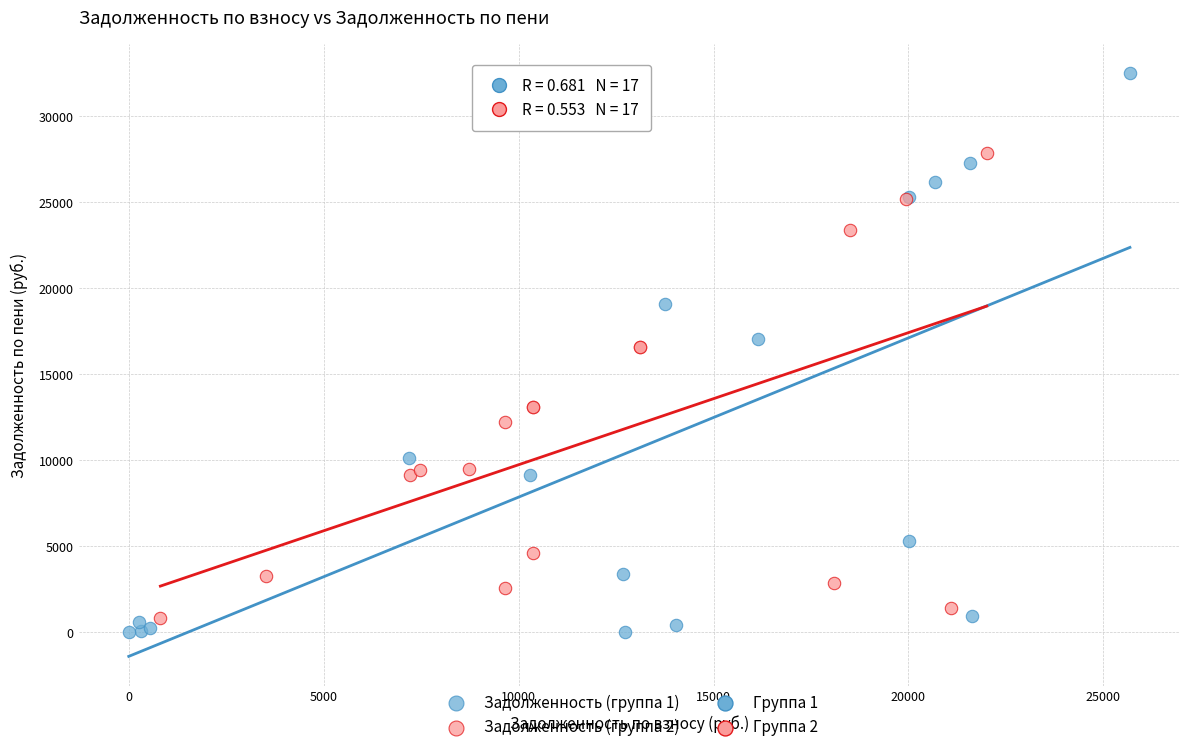

Which series has the widest spread of Y values?

Задолженность (группа 1)